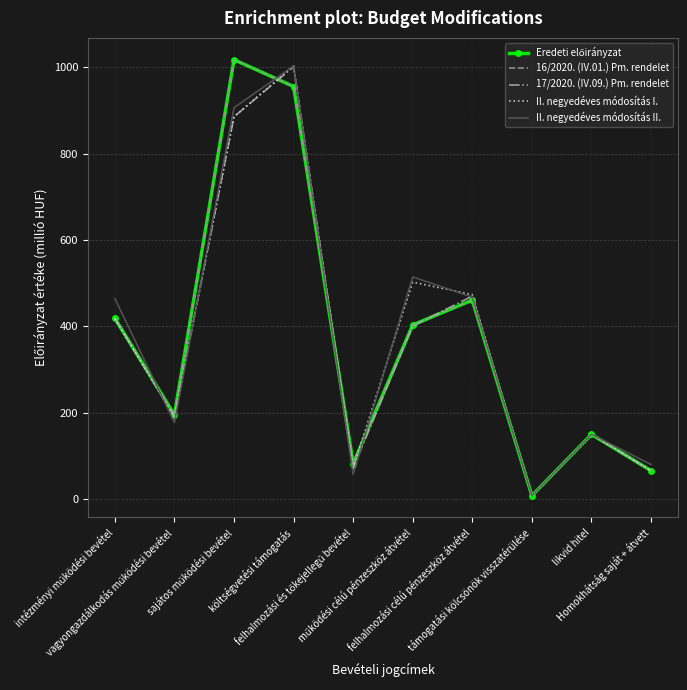

How many lines are shown in the chart?

5